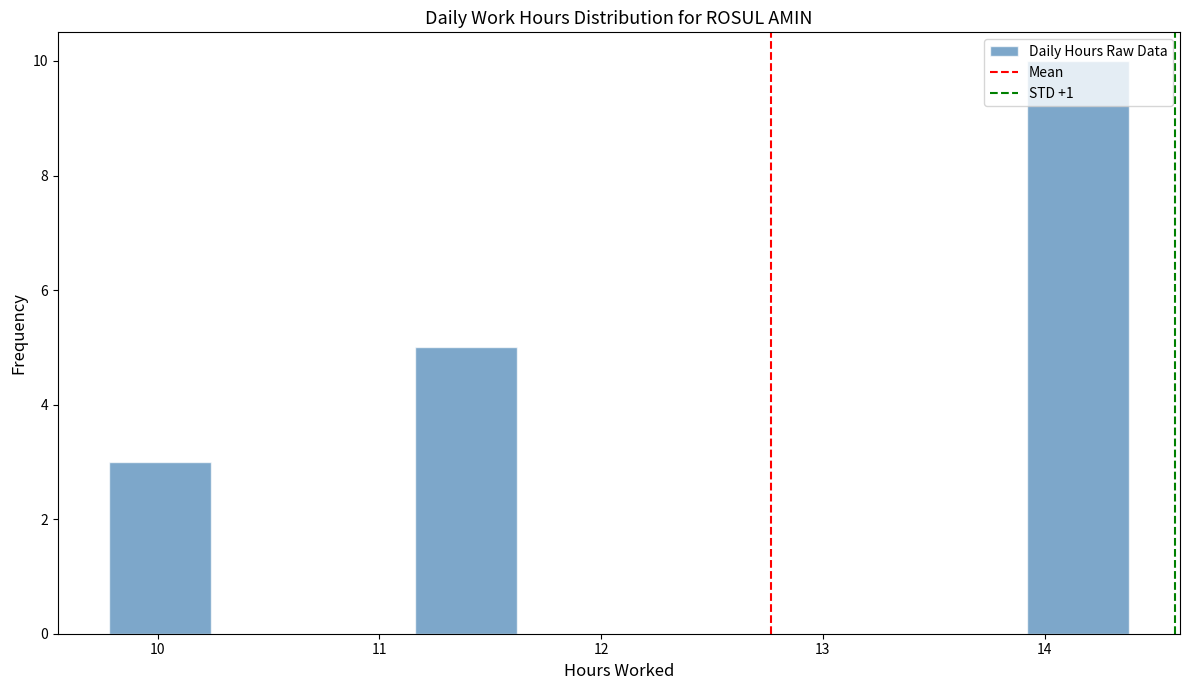

Over which range of the x-axis is the bar tallest?

13.92 to 14.38